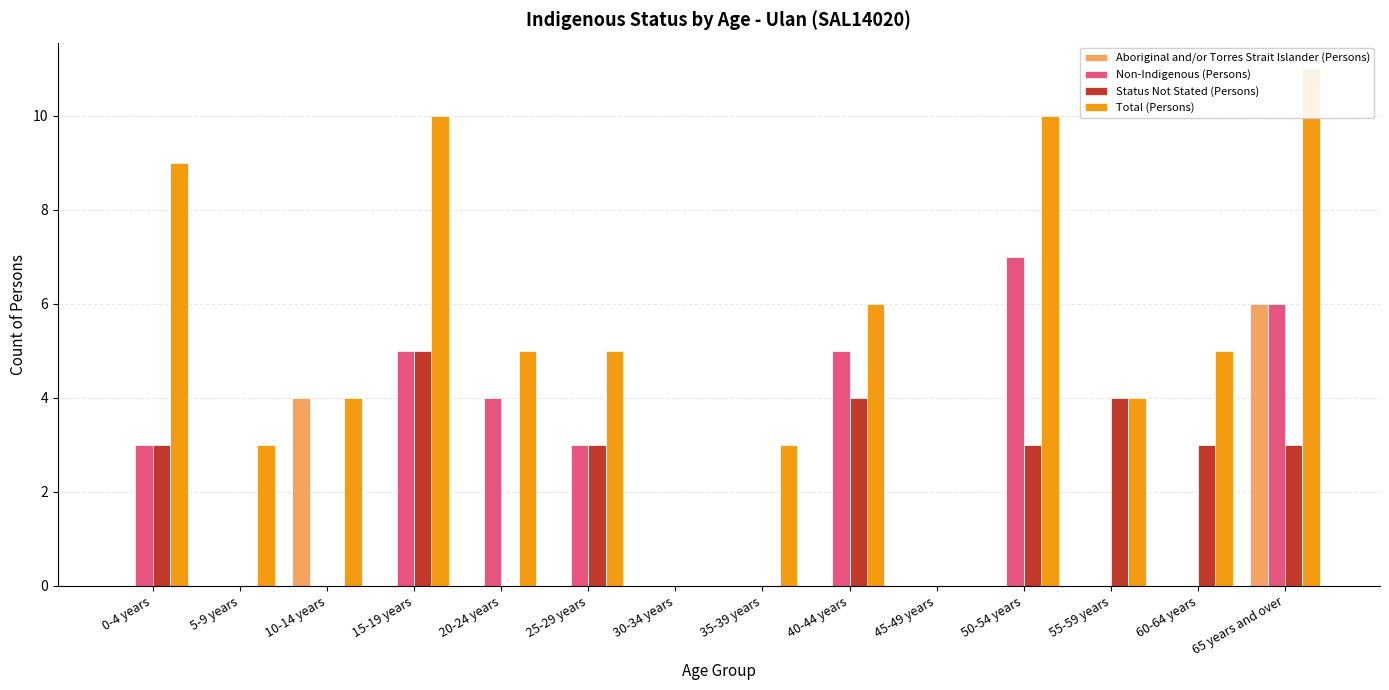

Rank the categories by Aboriginal and/or Torres Strait Islander (Persons) value from lowest to highest.

0-4 years, 5-9 years, 15-19 years, 20-24 years, 25-29 years, 30-34 years, 35-39 years, 40-44 years, 45-49 years, 50-54 years, 55-59 years, 60-64 years, 10-14 years, 65 years and over